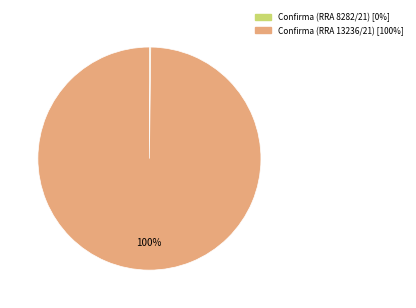

What percentage is the Confirma (RRA 13236/21) slice, to the nearest percent?

100%